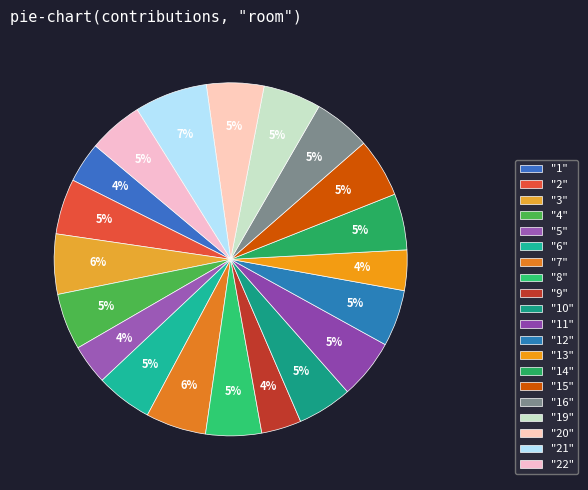

Rank the categories by value from lowest to highest.

5, 9, 13, 1, 22, 10, 2, 8, 14, 4, 6, 12, 16, 20, 19, 15, 11, 3, 7, 21